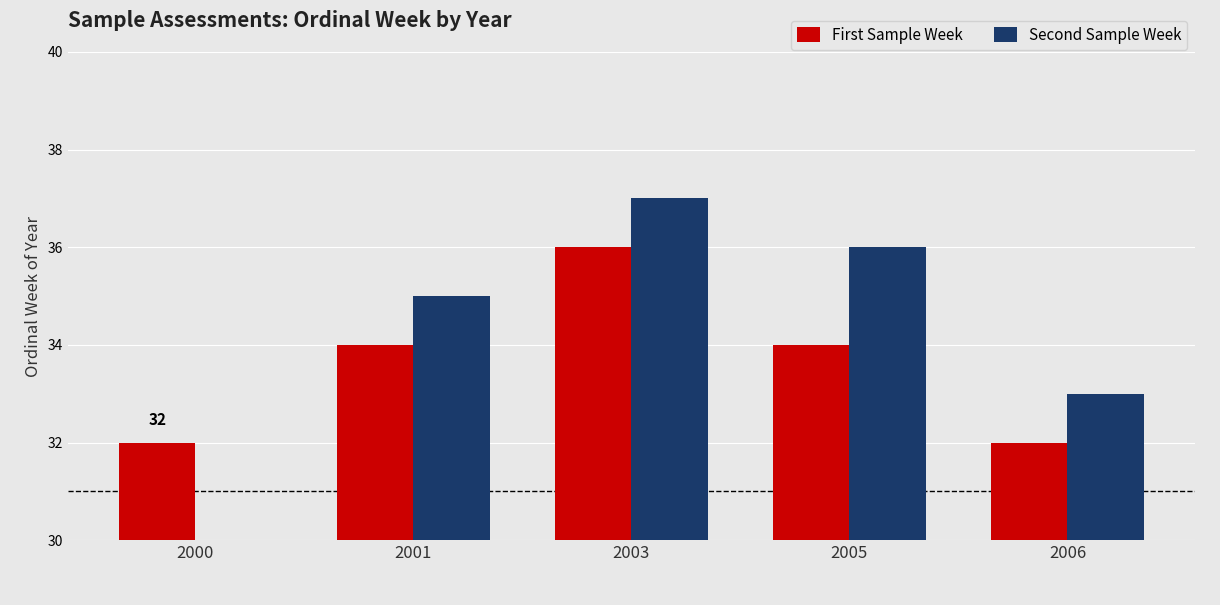

Is it true that Second Sample Week equals 37 at 2003?

True